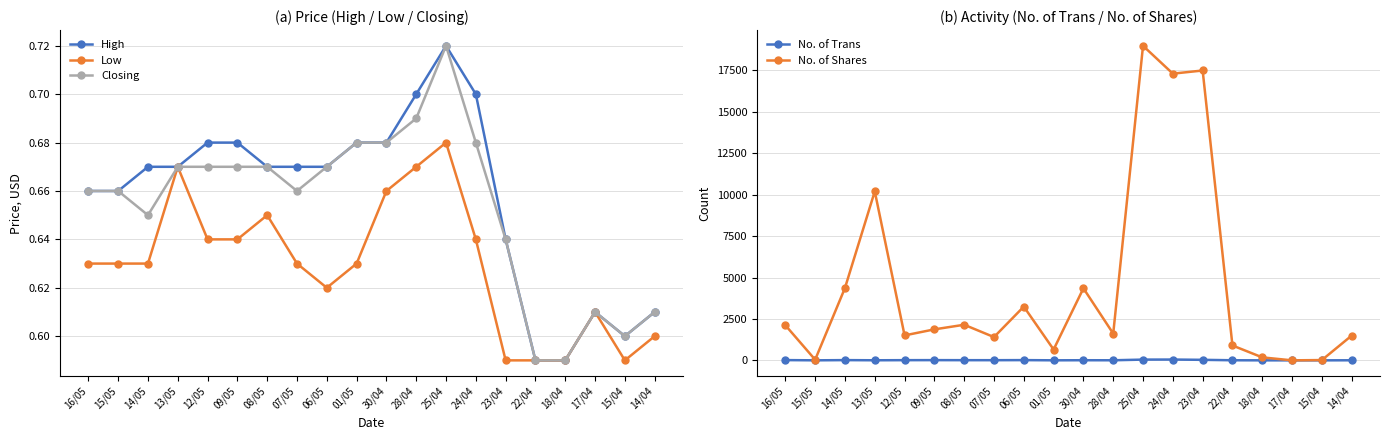

Reading left to right, what are all the values shown in this chart?

High: 16/05=0.7	15/05=0.7	14/05=0.7	13/05=0.7	12/05=0.7	09/05=0.7	08/05=0.7	07/05=0.7	06/05=0.7	01/05=0.7	30/04=0.7	28/04=0.7	25/04=0.7	24/04=0.7	23/04=0.6	22/04=0.6	18/04=0.6	17/04=0.6	15/04=0.6	14/04=0.6
Low: 16/05=0.6	15/05=0.6	14/05=0.6	13/05=0.7	12/05=0.6	09/05=0.6	08/05=0.7	07/05=0.6	06/05=0.6	01/05=0.6	30/04=0.7	28/04=0.7	25/04=0.7	24/04=0.6	23/04=0.6	22/04=0.6	18/04=0.6	17/04=0.6	15/04=0.6	14/04=0.6
Closing: 16/05=0.7	15/05=0.7	14/05=0.7	13/05=0.7	12/05=0.7	09/05=0.7	08/05=0.7	07/05=0.7	06/05=0.7	01/05=0.7	30/04=0.7	28/04=0.7	25/04=0.7	24/04=0.7	23/04=0.6	22/04=0.6	18/04=0.6	17/04=0.6	15/04=0.6	14/04=0.6
No. of Trans: 16/05=17.0	15/05=3.0	14/05=16.0	13/05=6.0	12/05=13.0	09/05=15.0	08/05=12.0	07/05=11.0	06/05=16.0	01/05=4.0	30/04=9.0	28/04=6.0	25/04=47.0	24/04=50.0	23/04=33.0	22/04=7.0	18/04=2.0	17/04=1.0	15/04=2.0	14/04=6.0
No. of Shares: 16/05=2122.0	15/05=41.0	14/05=4368.0	13/05=10200.0	12/05=1507.0	09/05=1872.0	08/05=2150.0	07/05=1406.0	06/05=3245.0	01/05=655.0	30/04=4350.0	28/04=1617.0	25/04=18985.0	24/04=17305.0	23/04=17495.0	22/04=899.0	18/04=181.0	17/04=2.0	15/04=19.0	14/04=1496.0